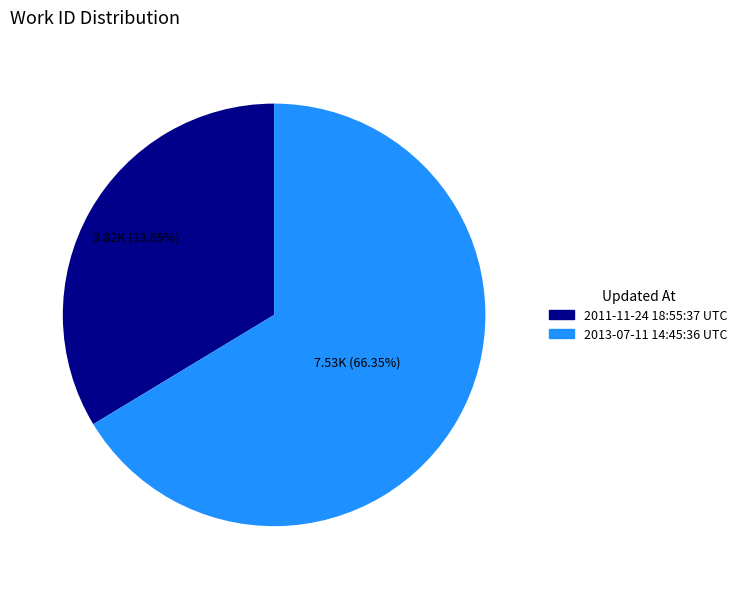

To the nearest percent, what is the average slice percentage?

50%